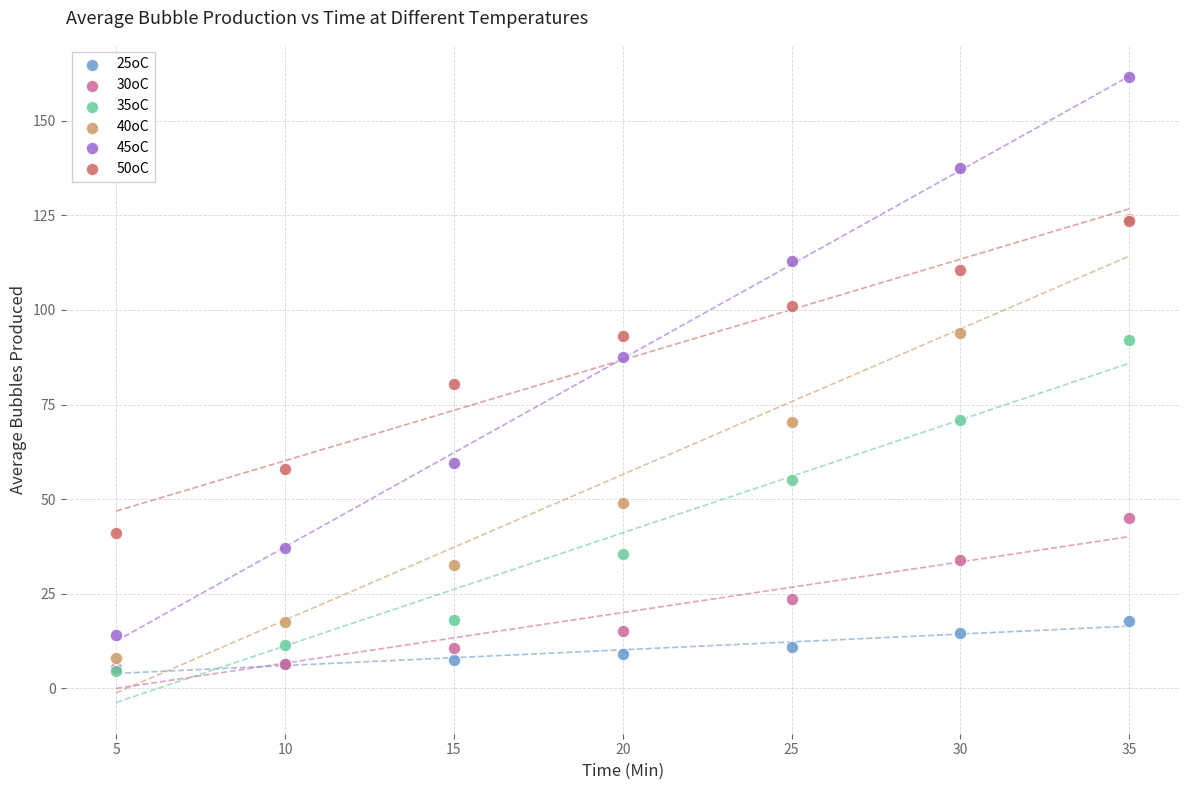

Across all series, what Y value is closest to 83?

80.5